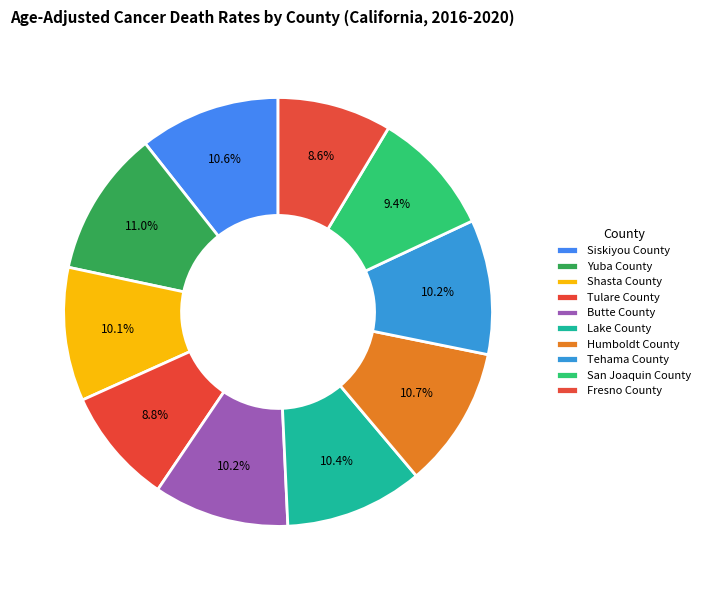

How much of the chart is everything except Fresno County?

91.4%